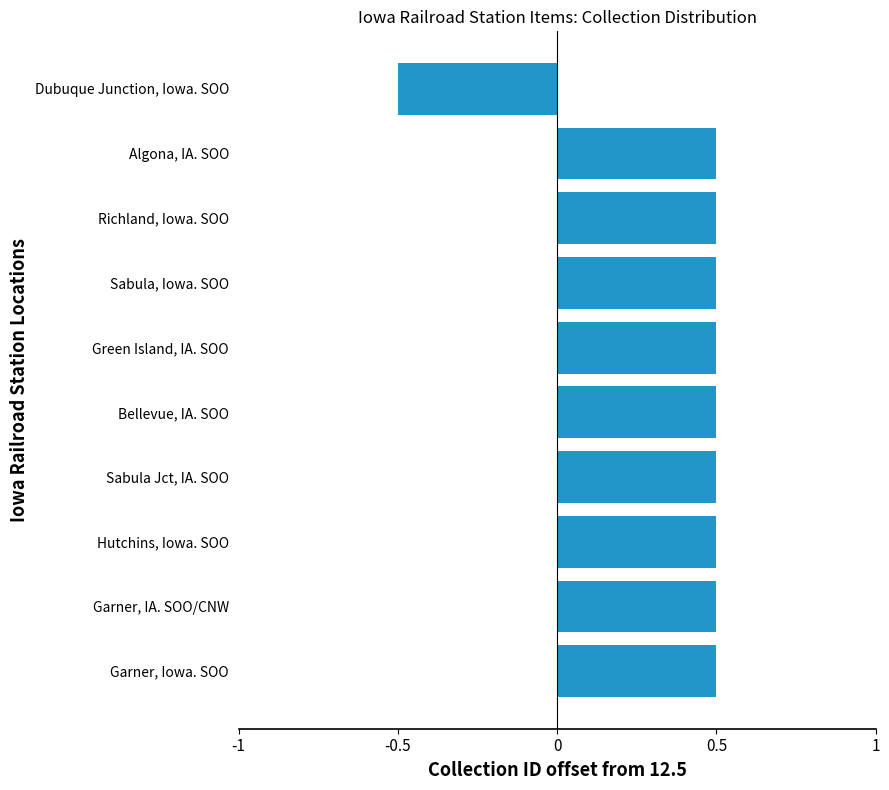

What value does the data have at Sabula Jct, IA. SOO?

0.5